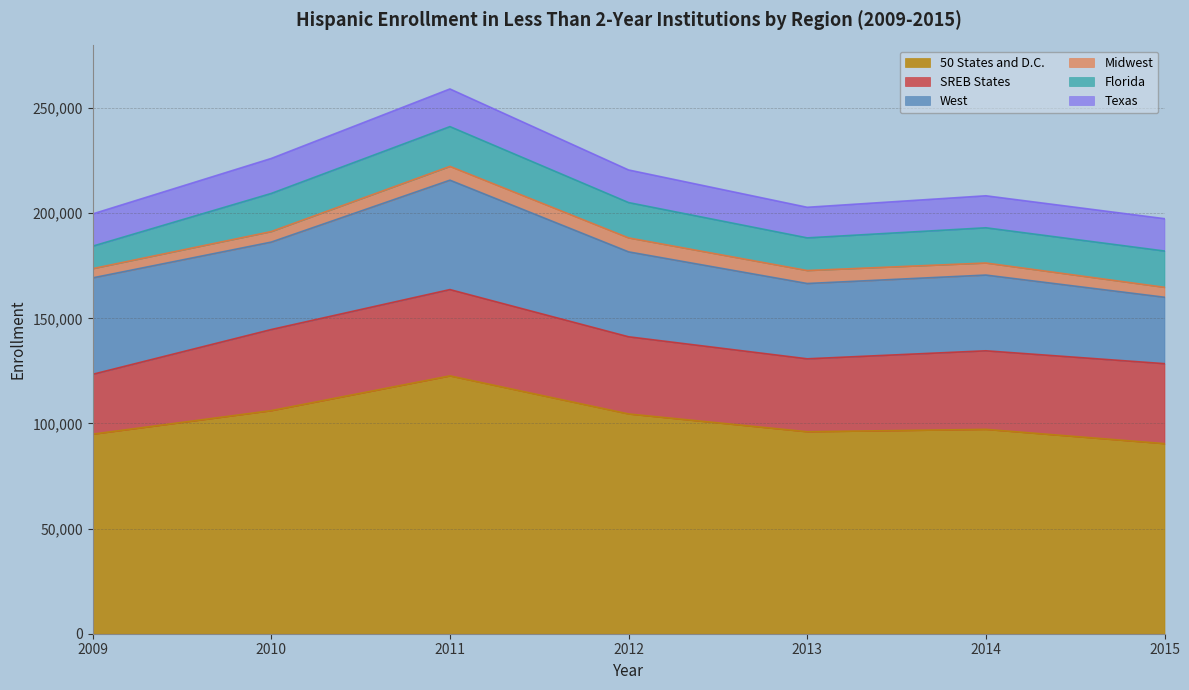

What is the value of the Florida point at the 7th from the left?

17265